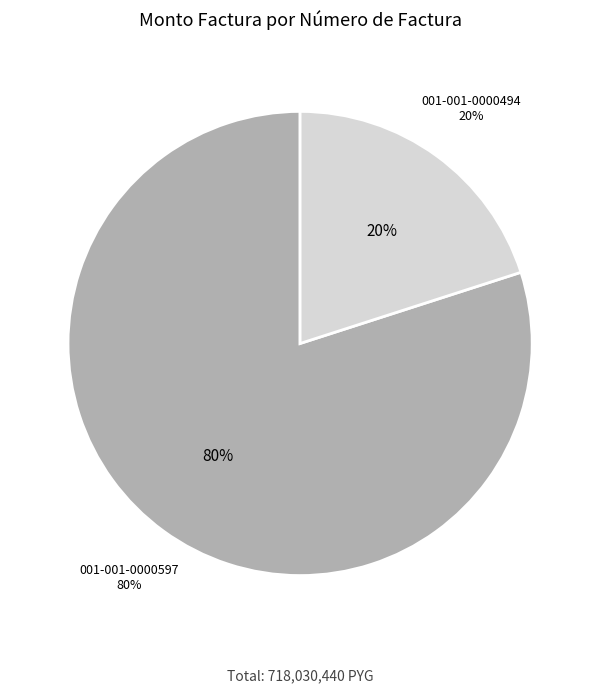

Do 001-001-0000597 and 001-001-0000494 together represent more than half of the pie?

Yes